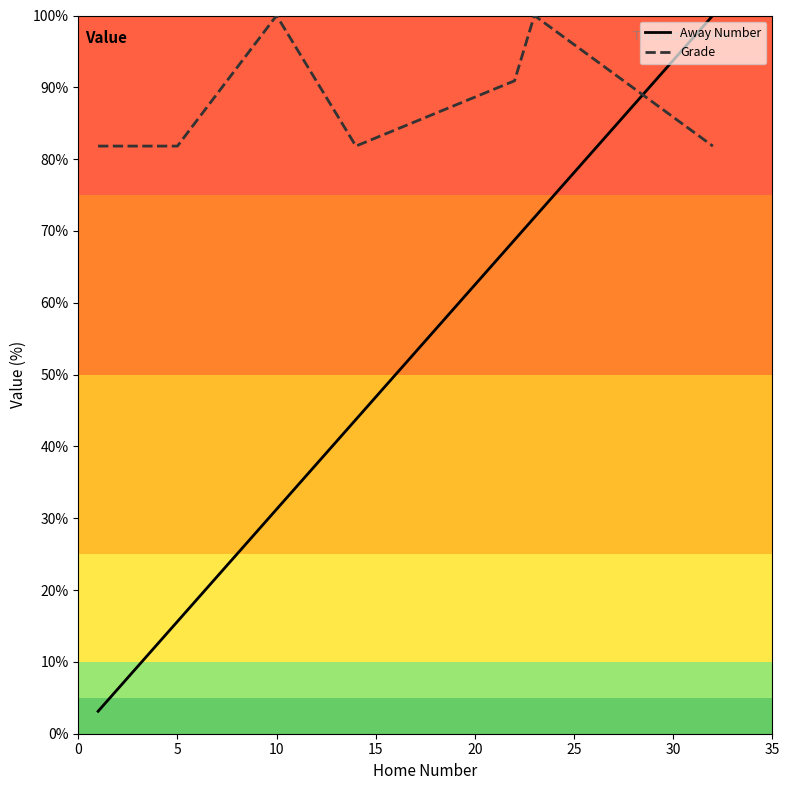

Which series has the widest spread of values?

Away Number